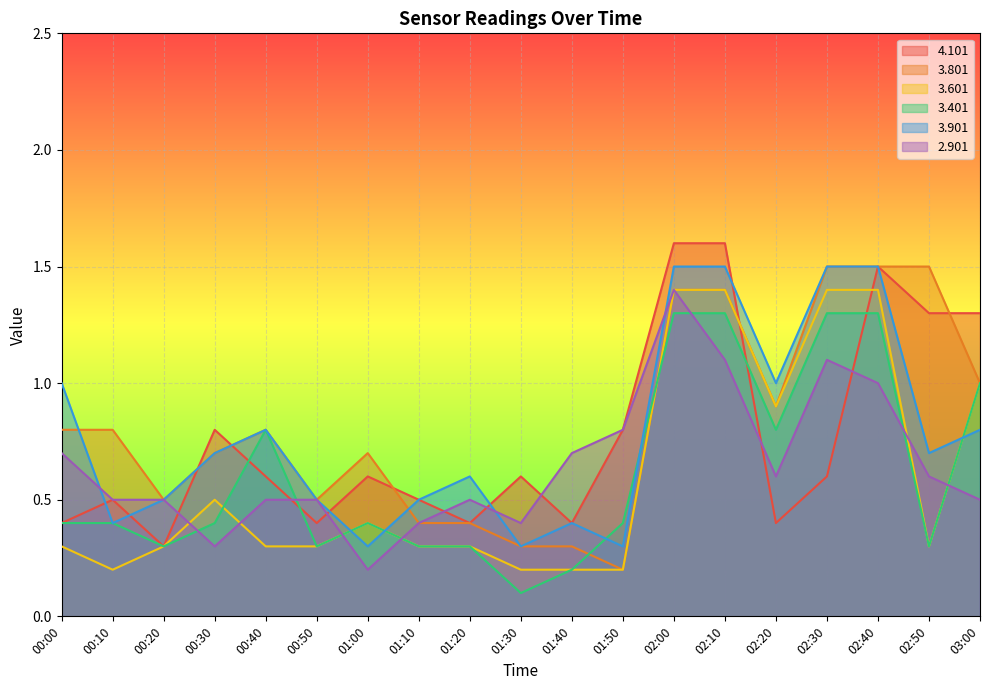

What is the label of the 16th point from the left?

02:30